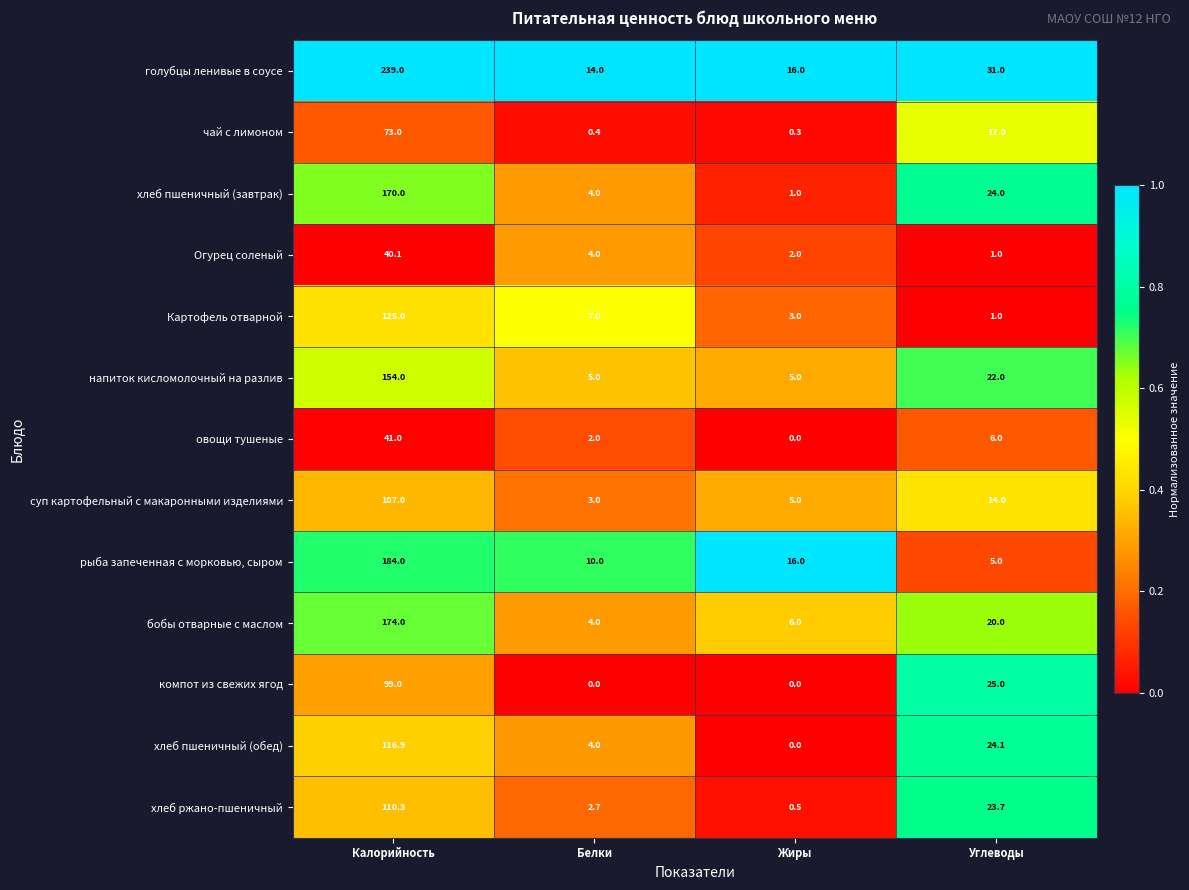

At how many categories does at least one series exceed 0?

4